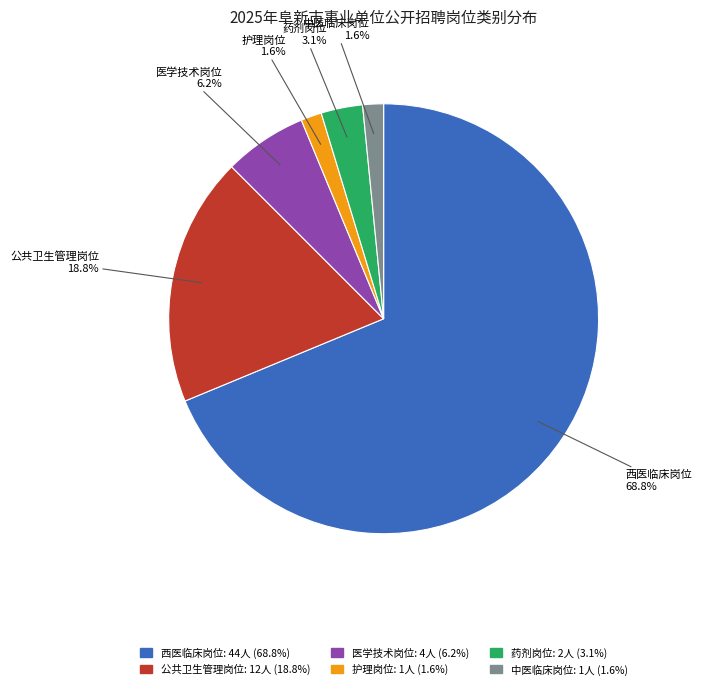

Is the sum of 医学技术岗位 and 药剂岗位 greater than half?

No